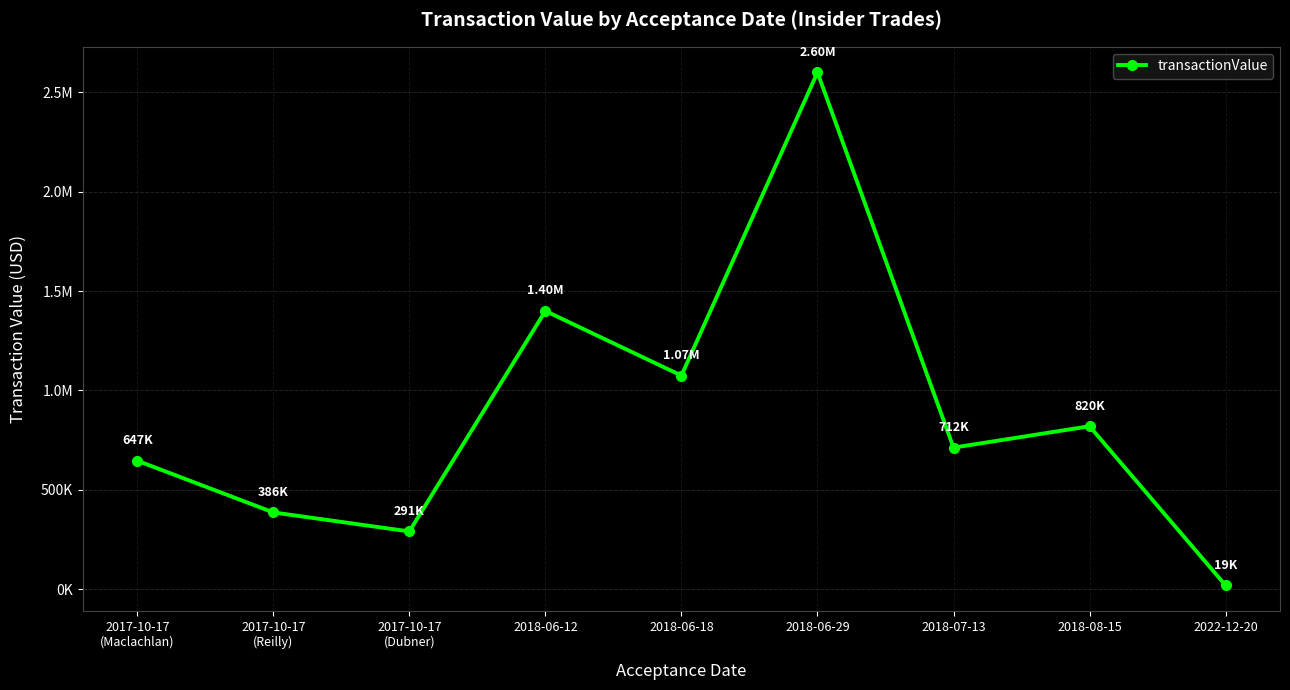

At which category does the data reach its first local valley?

2017-10-17
(Dubner)